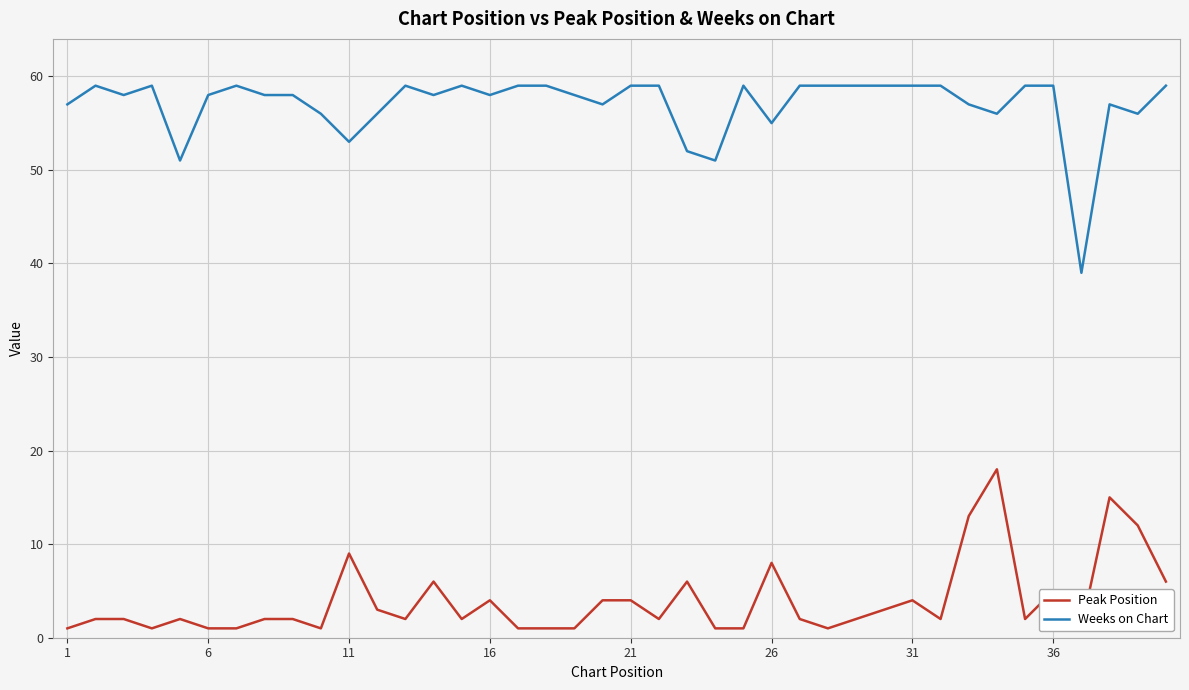

The Weeks on Chart series shows 79 at 26. True or false?

False